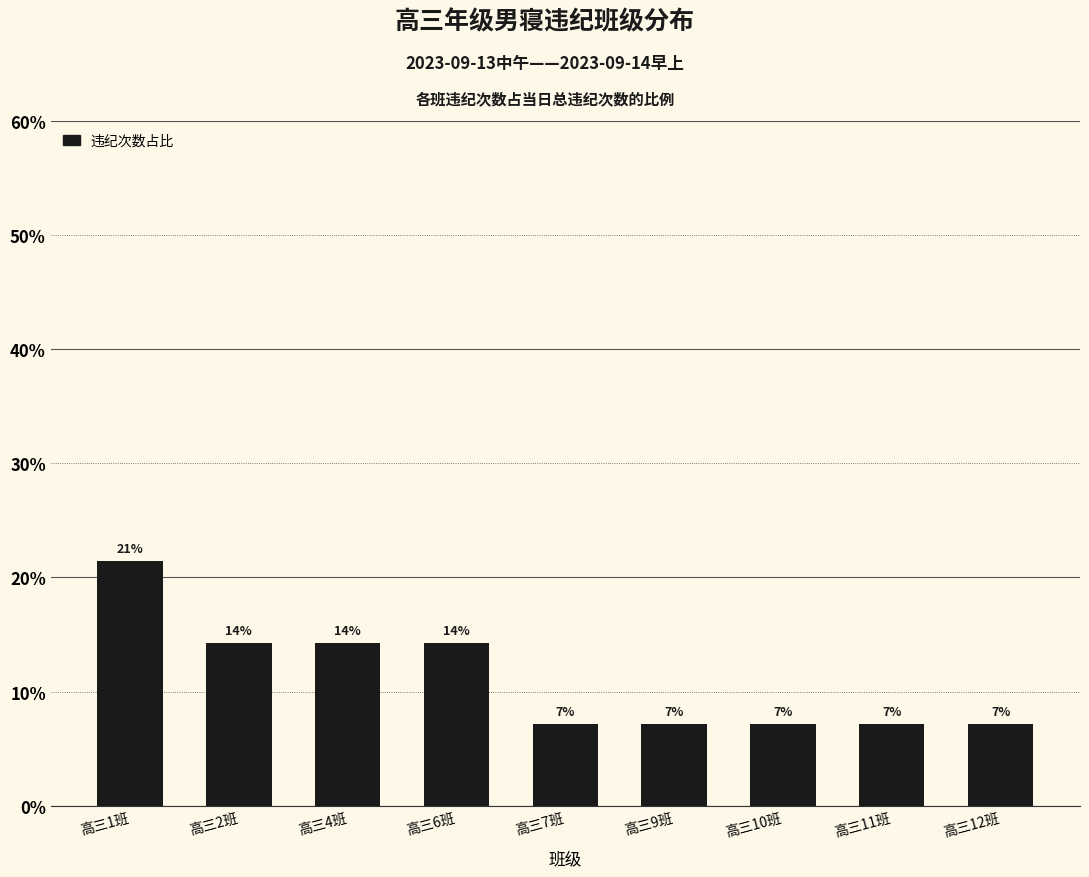

Are the bars horizontal?

No